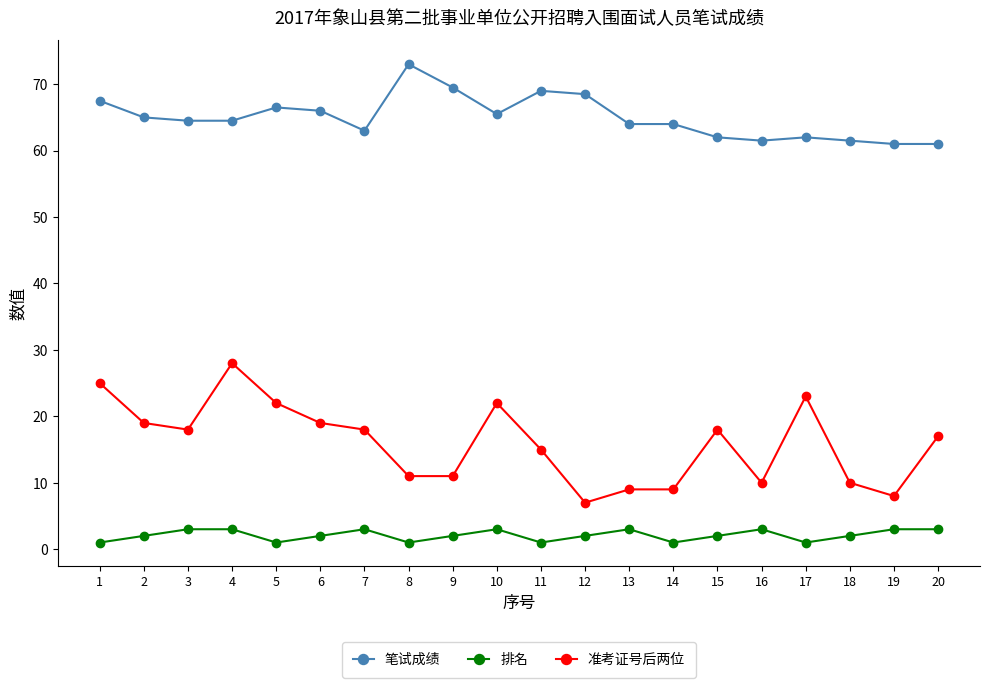

Rank the series at 10 from highest to lowest value.

笔试成绩, 准考证号后两位, 排名